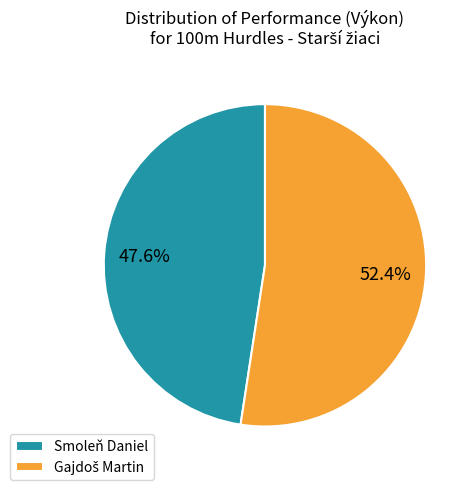

What is the smallest slice in the pie chart?

Smoleň Daniel